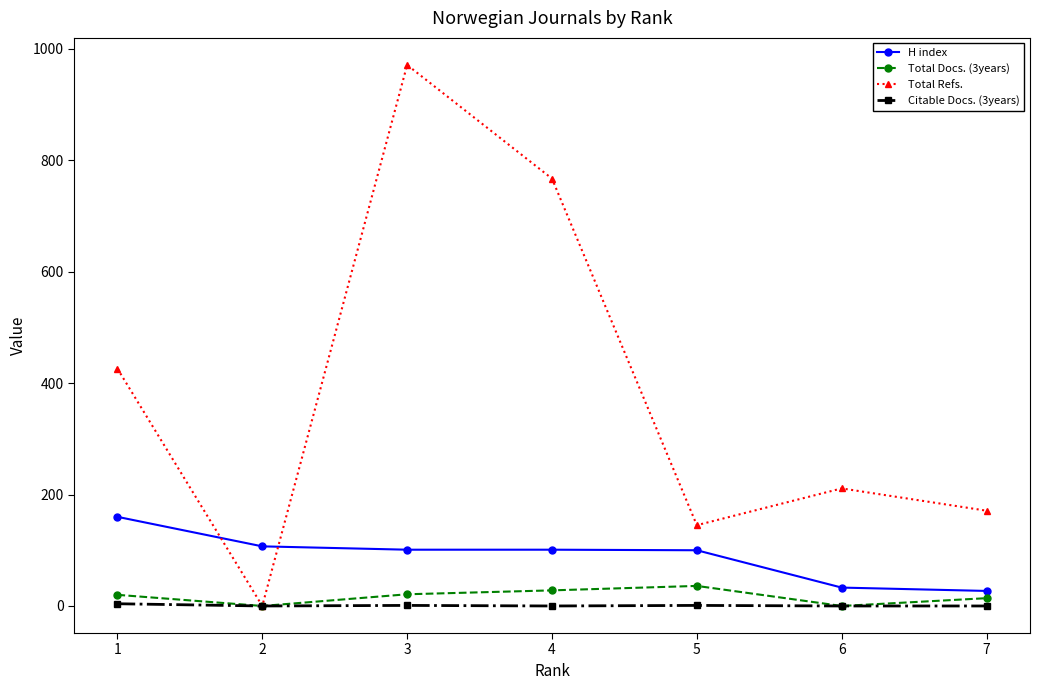

Which series has the widest spread of values?

Total Refs.